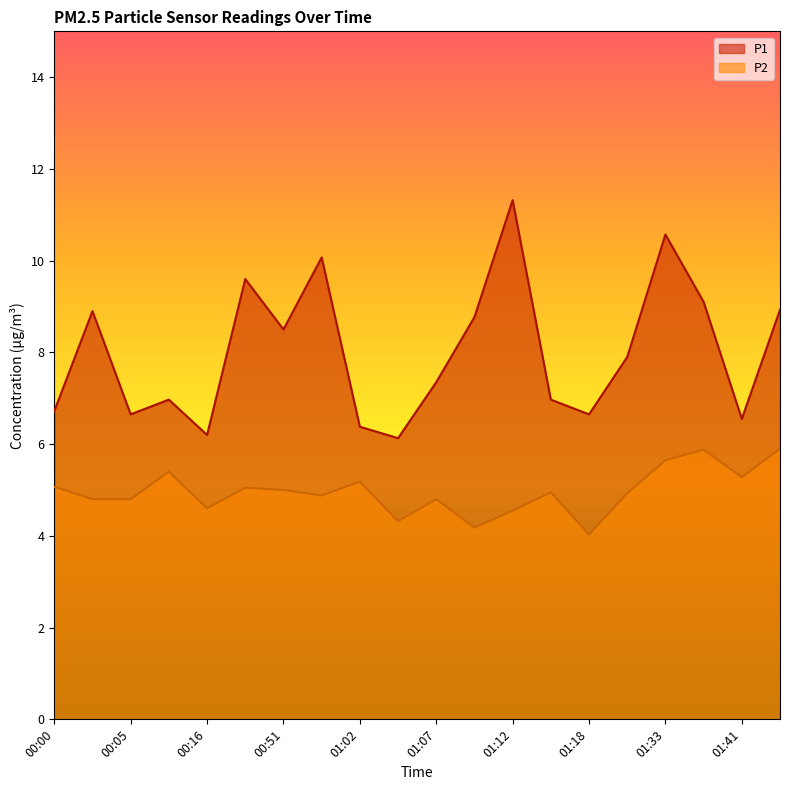

What is the label of the 20th point from the left?

01:50